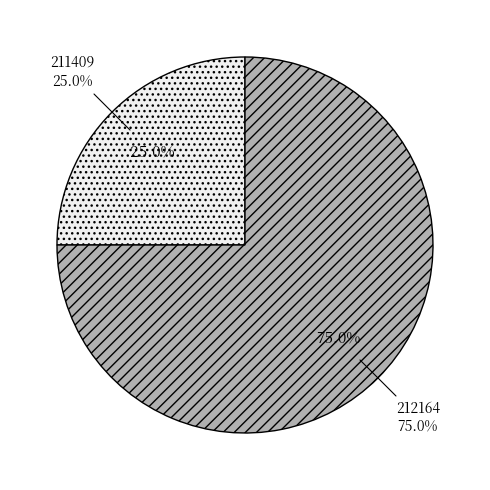

What is the smallest slice in the pie chart?

211409